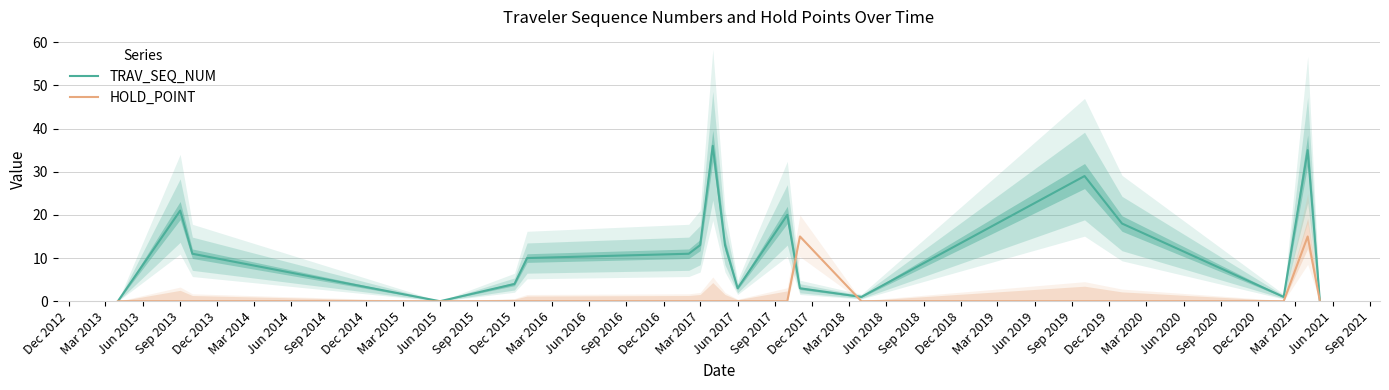

The value of HOLD_POINT at Sep 2013 is 0. True or false?

True